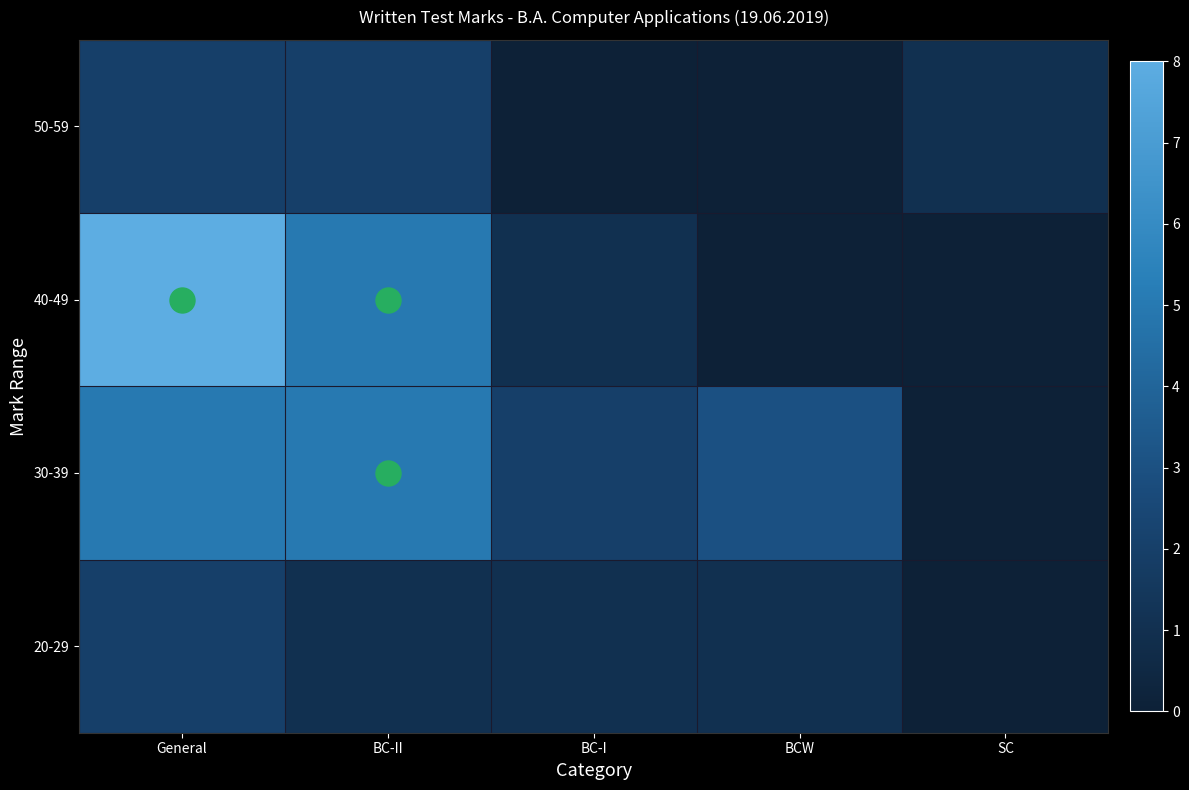

At which category is the sum across all series the highest?

General